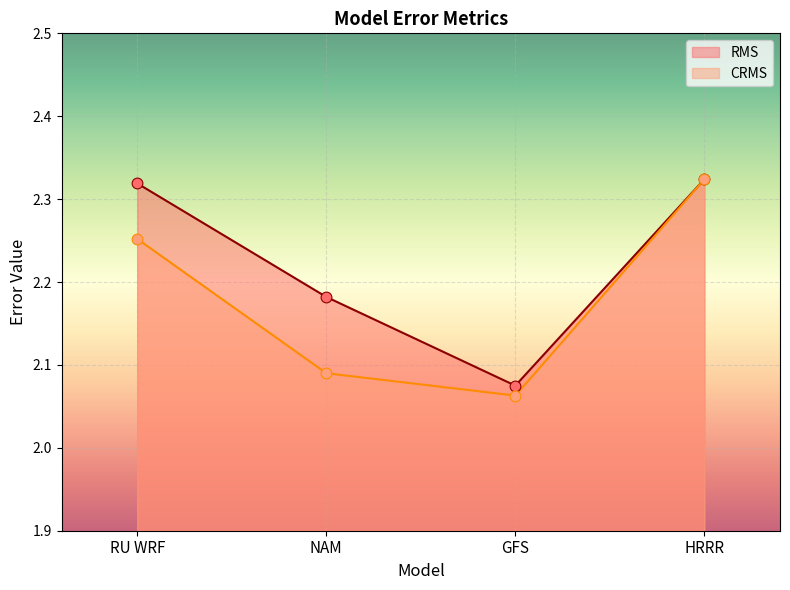

Which series reaches the maximum Y coordinate?

RMS